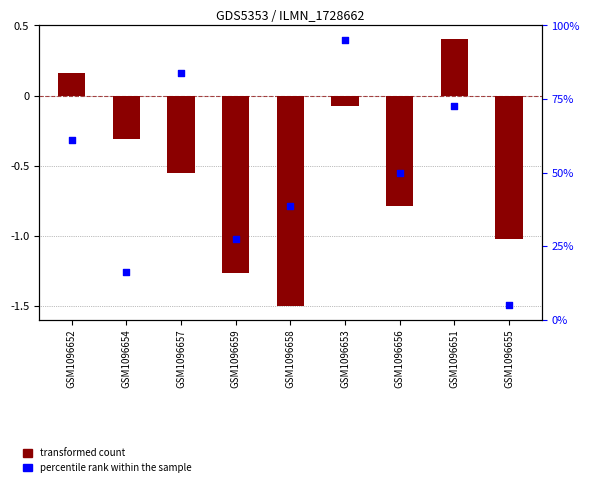

What are all the series names shown in the legend?

transformed count, percentile rank within the sample